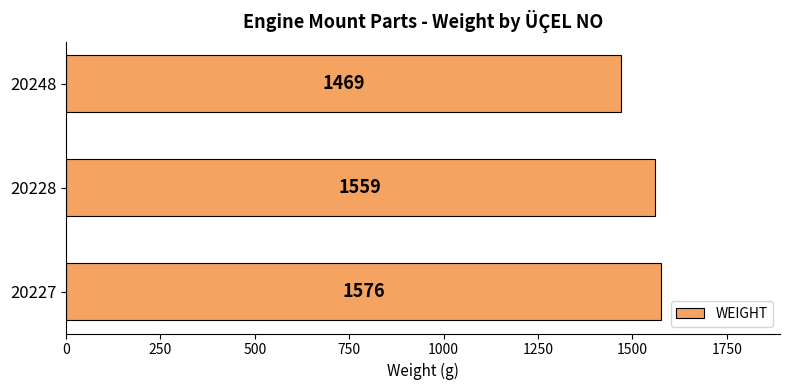

Where is the data nearest to the value 1522?

20228